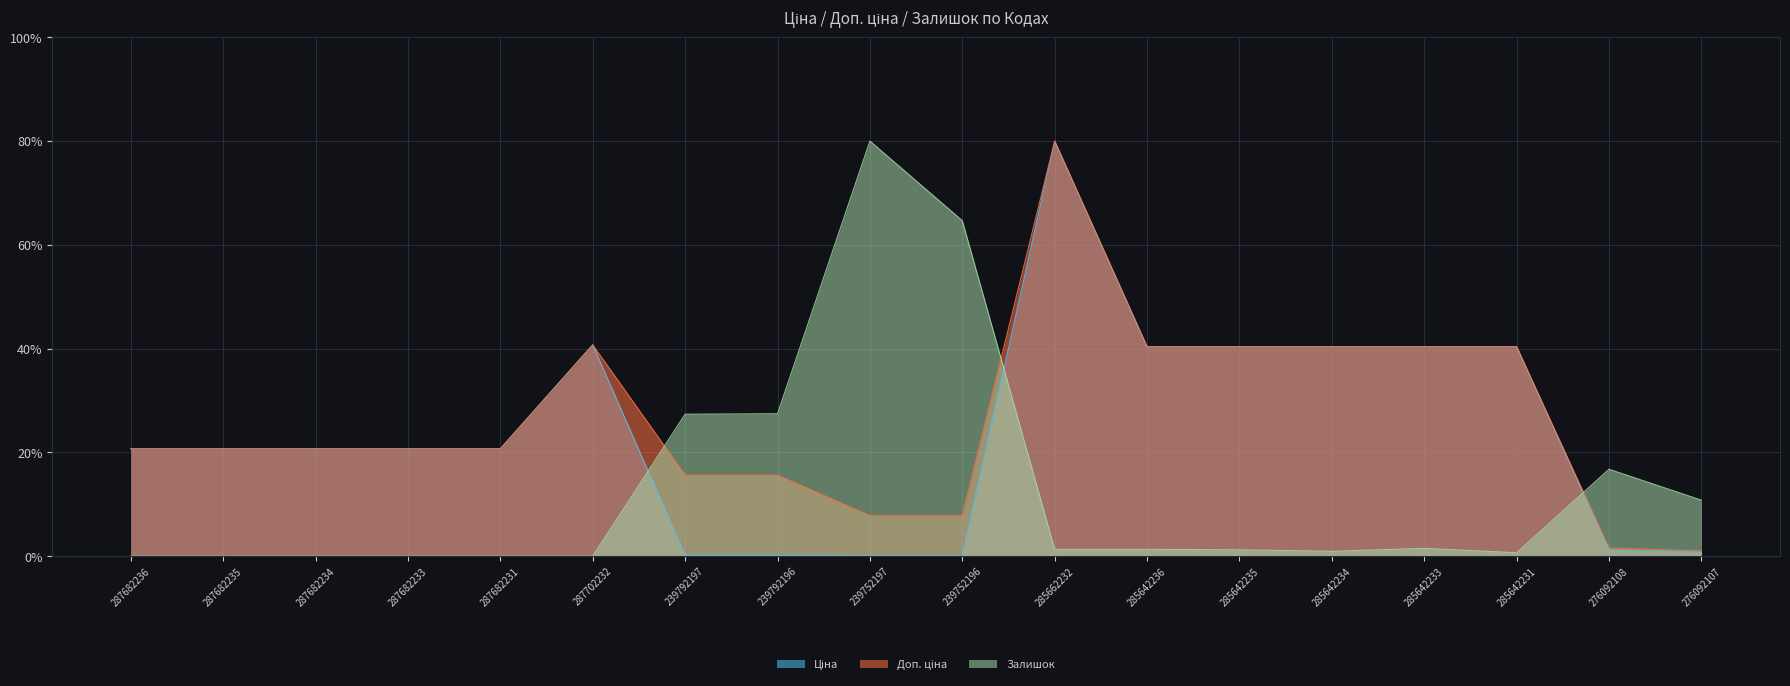

What is the approximate value of Ціна at 239752197?

0.1